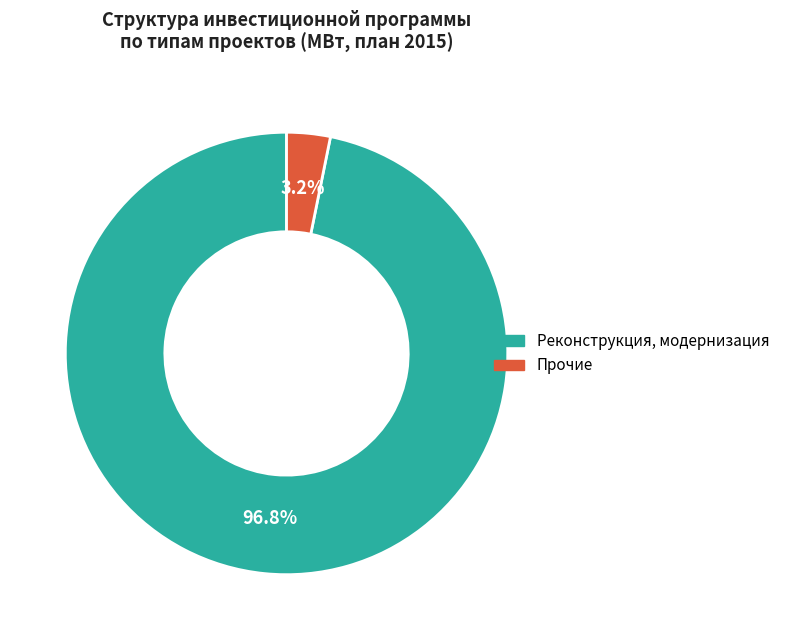

Which has a higher value, Прочие or Реконструкция, модернизация?

Реконструкция, модернизация